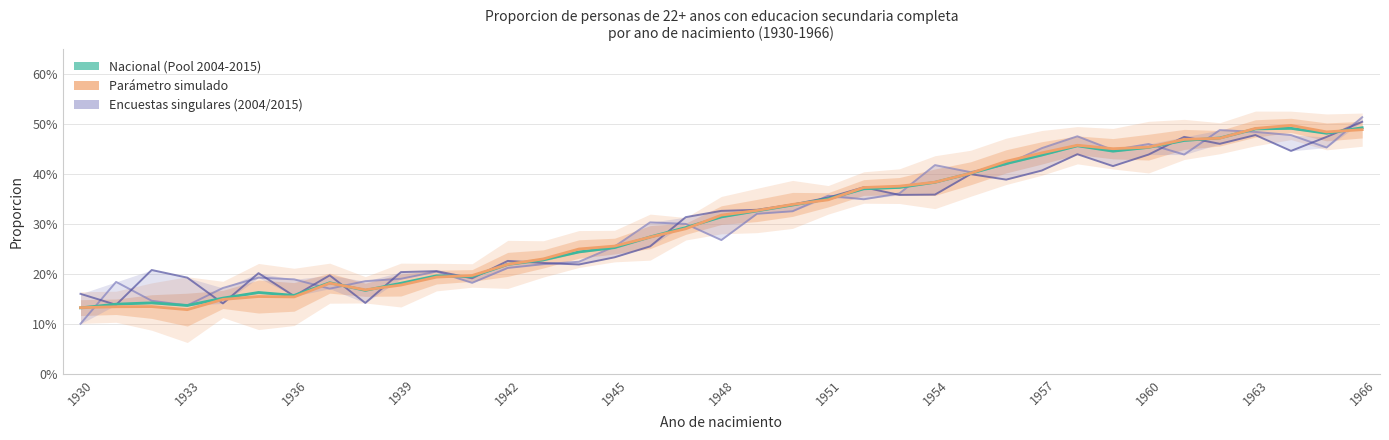

How many lines are shown in the chart?

4